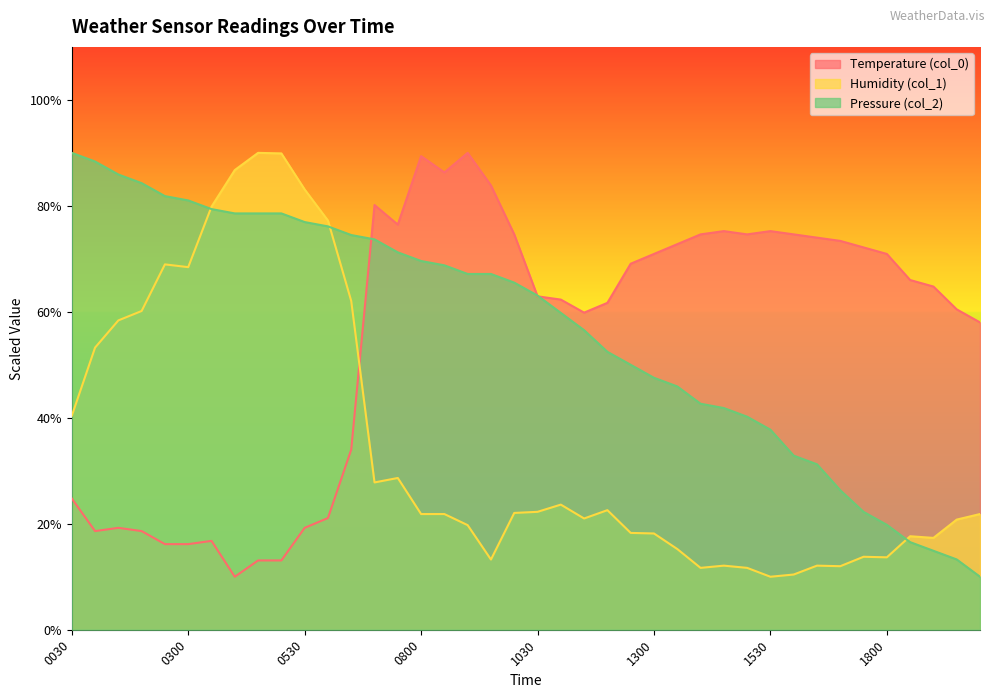

Does the chart display data point markers on the line(s)?

No